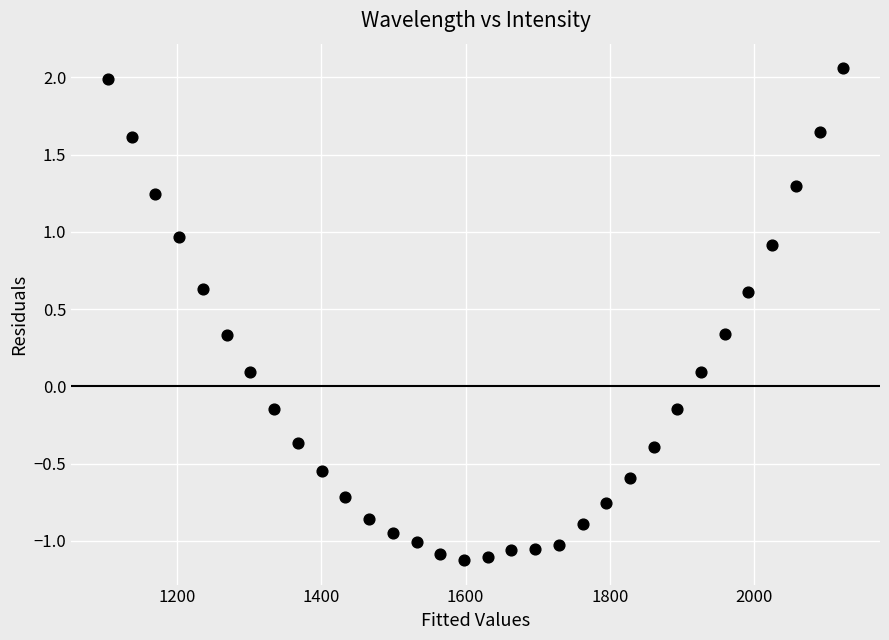

What is the range of X values (max minus min)?

1018.4